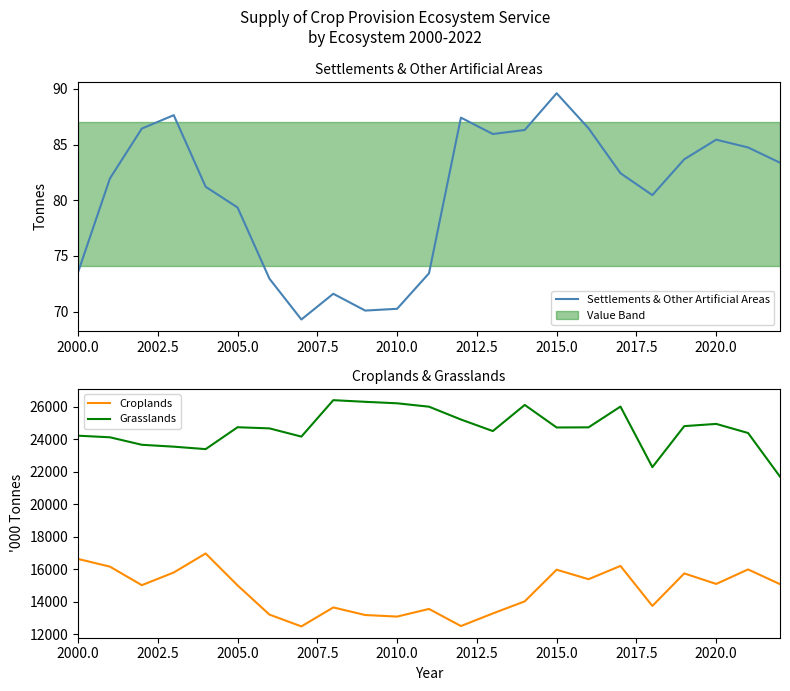

List the series in order of their overall mean, lowest first.

Settlements & Other Artificial Areas, Croplands, Grasslands